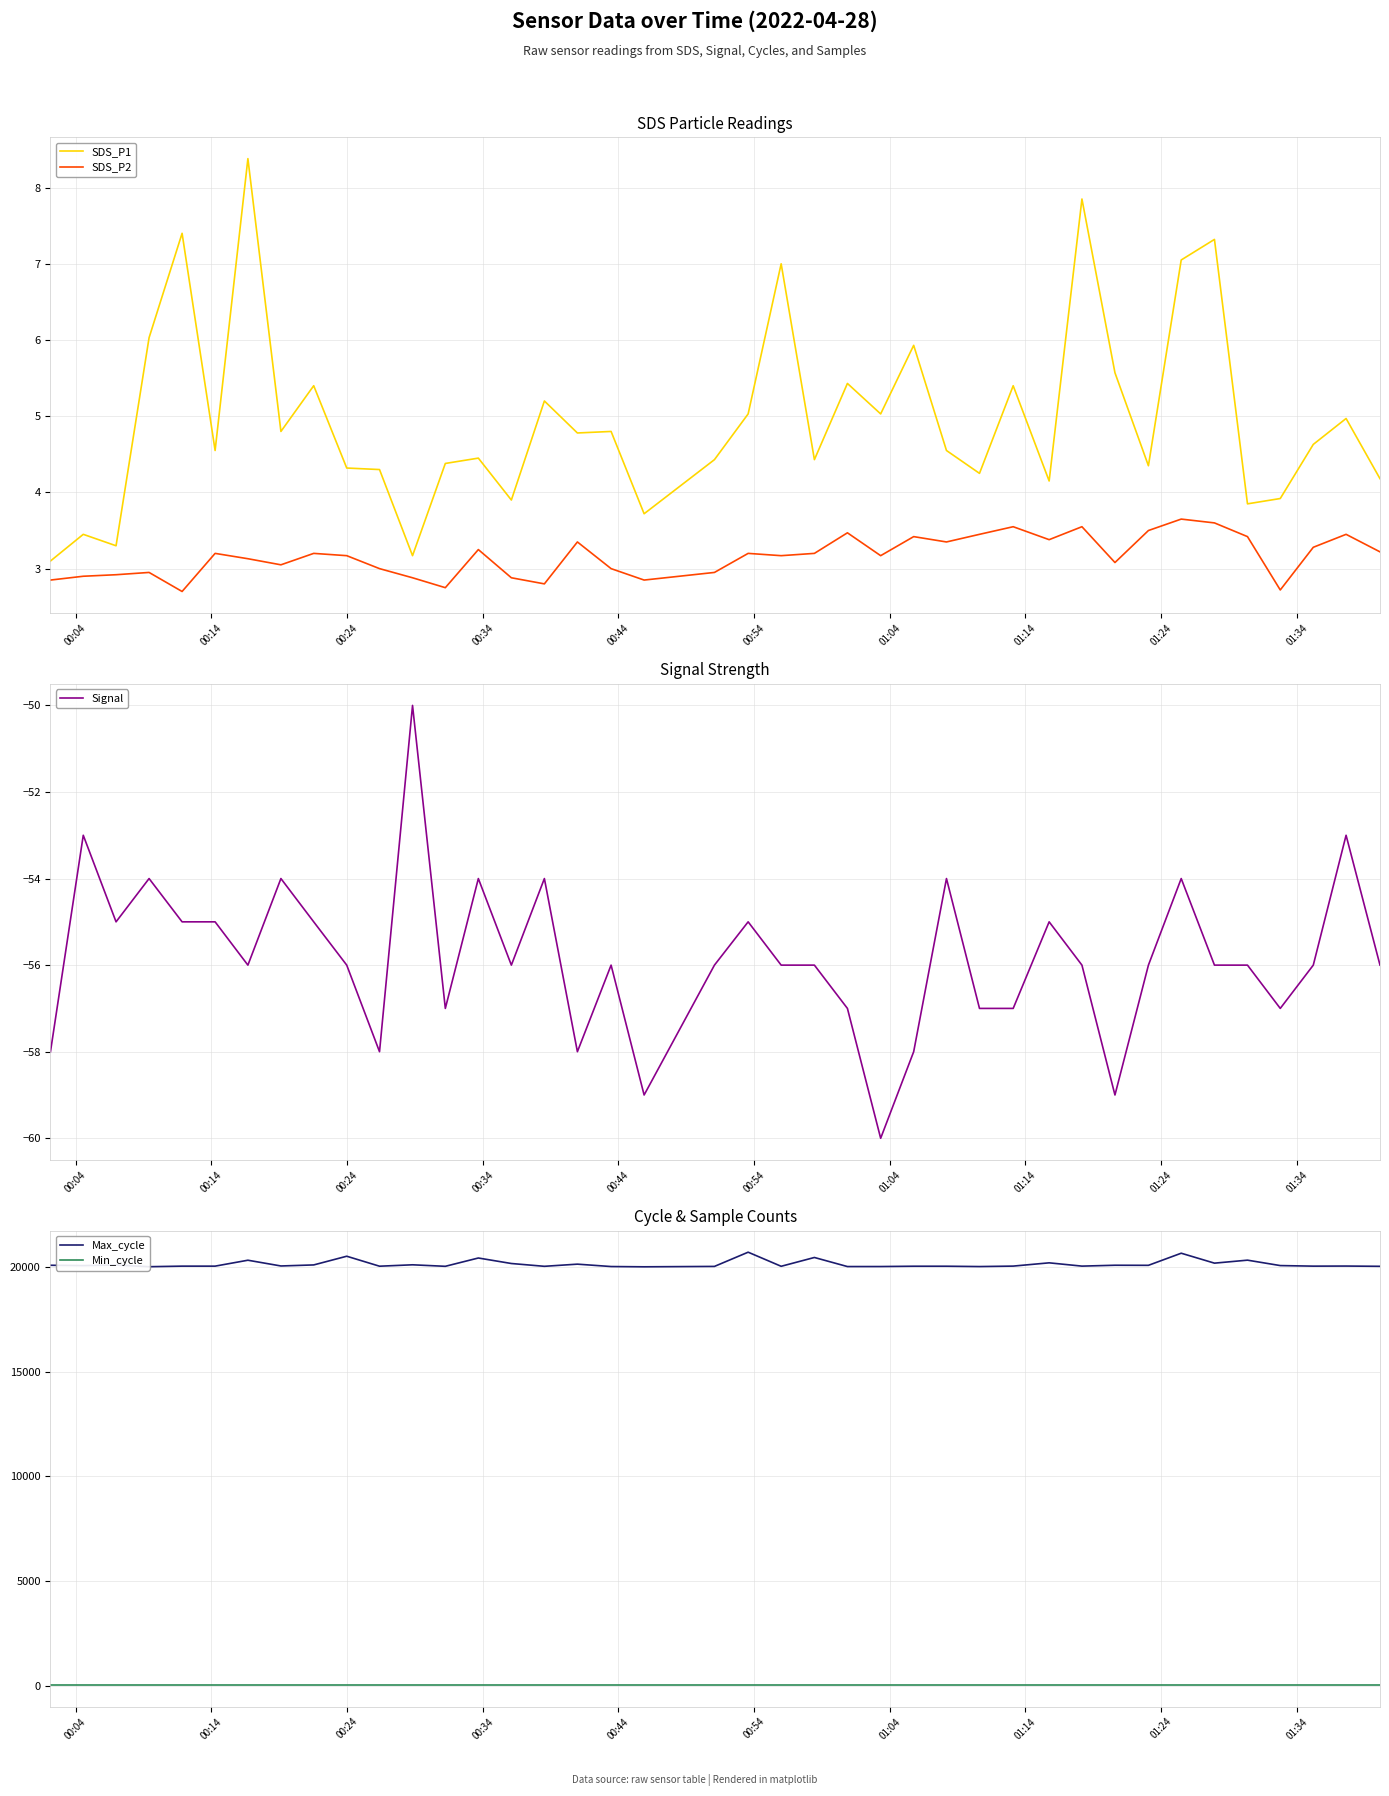

Which series has the largest total across all categories?

Max_cycle